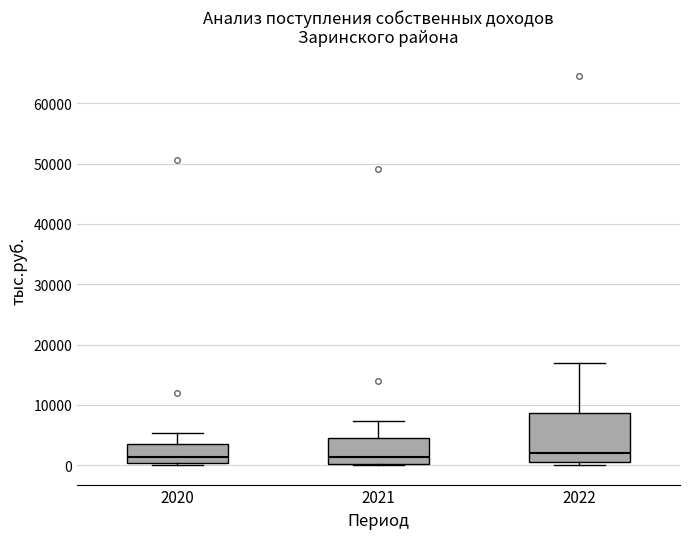

Reading left to right, transcribe this box plot: for each box, give where its median line is, the range the box spans, and where its two whiskers end, as read against the y-axis. The values are not printed on the chart, so give them approximately, as read against the axis.

2020: median 1000, box 0 to 4000, whiskers 0 to 5000
2021: median 1000, box 0 to 4000, whiskers 0 to 7000
2022: median 2000, box 1000 to 9000, whiskers 0 to 17000